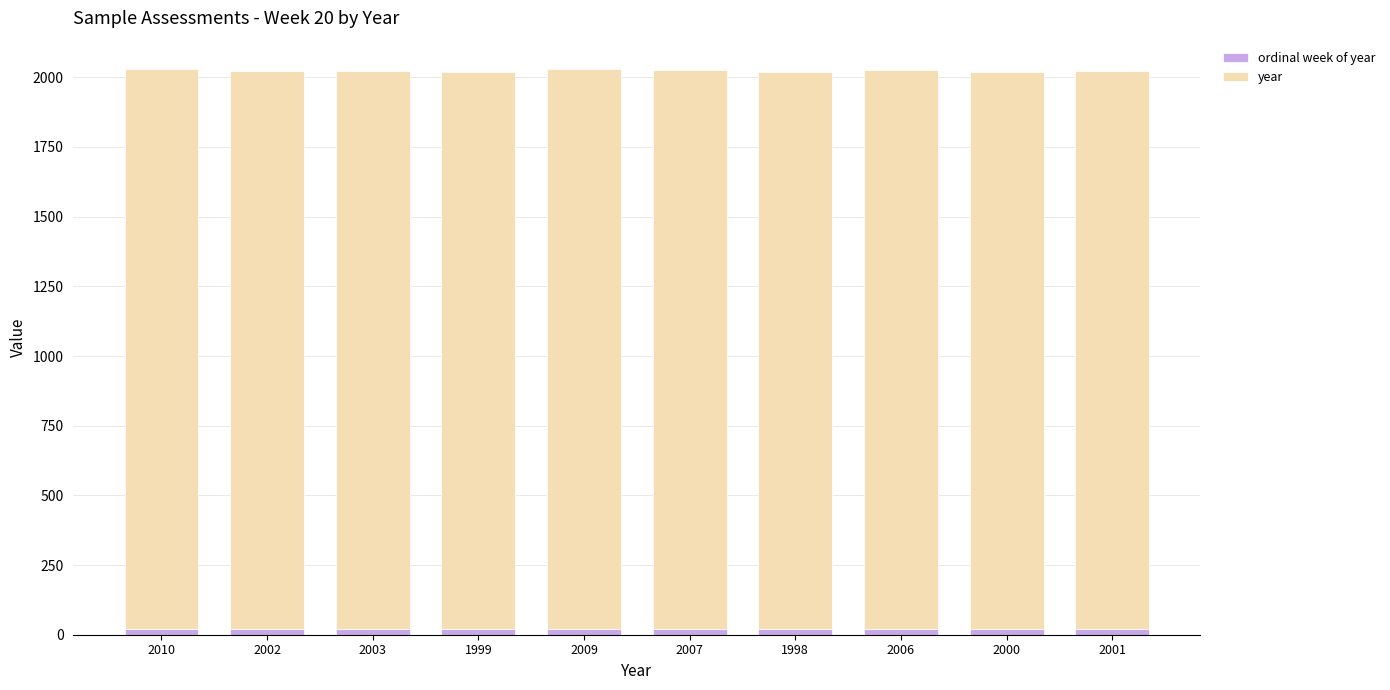

What is the lowest value of the ordinal week of year series?

20